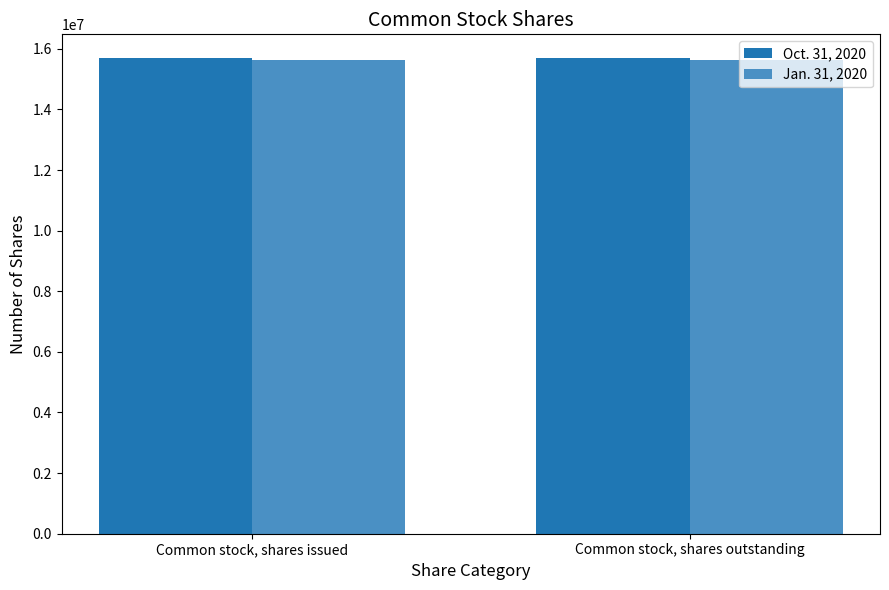

Is it true that Oct. 31, 2020 equals 5371049 at Common stock, shares outstanding?

False